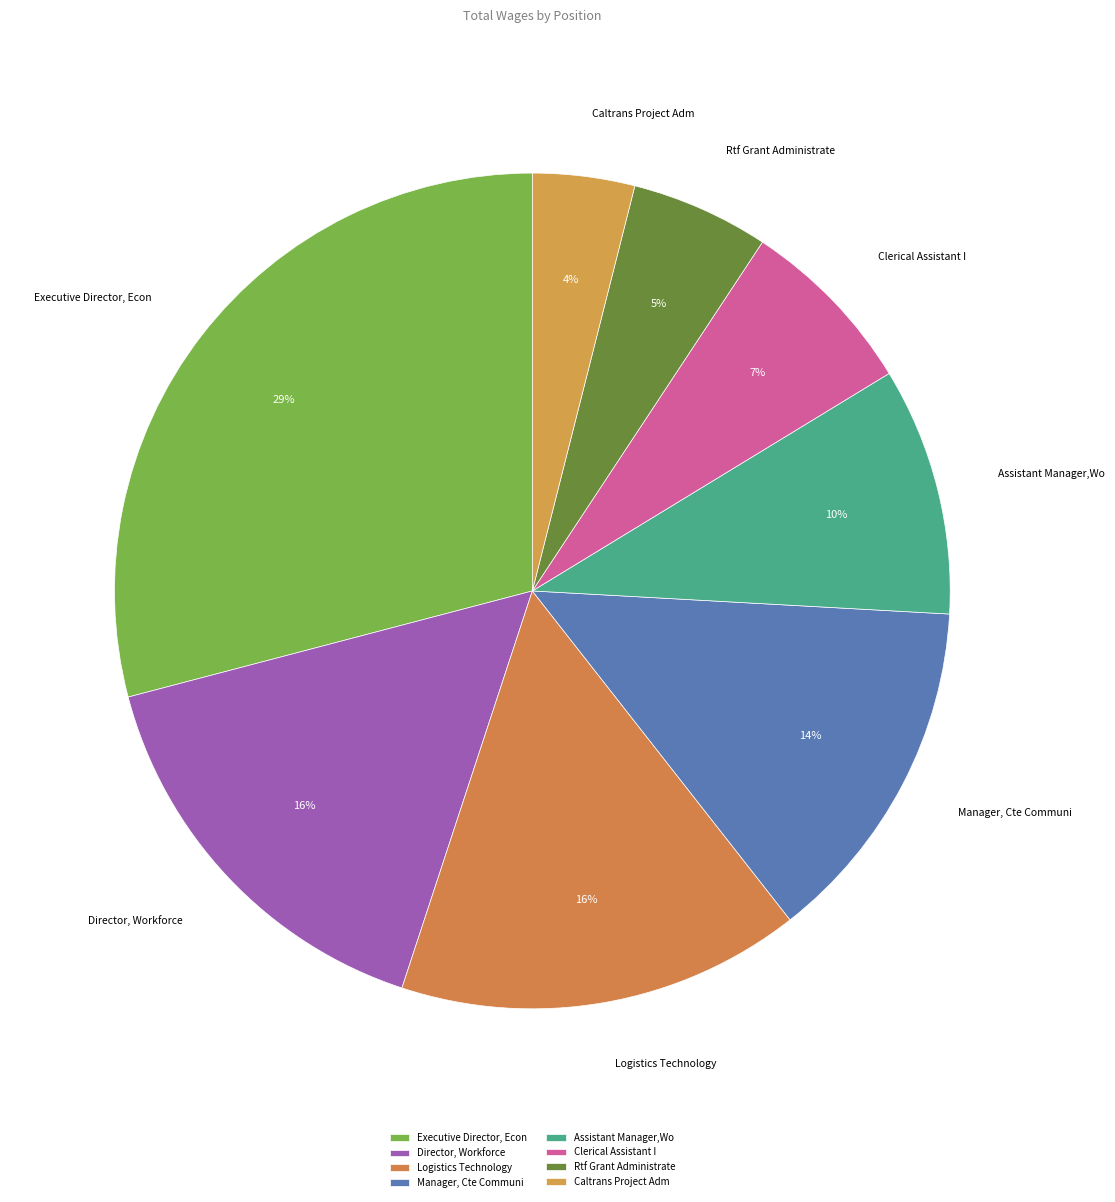

How many segments does this pie chart have?

8